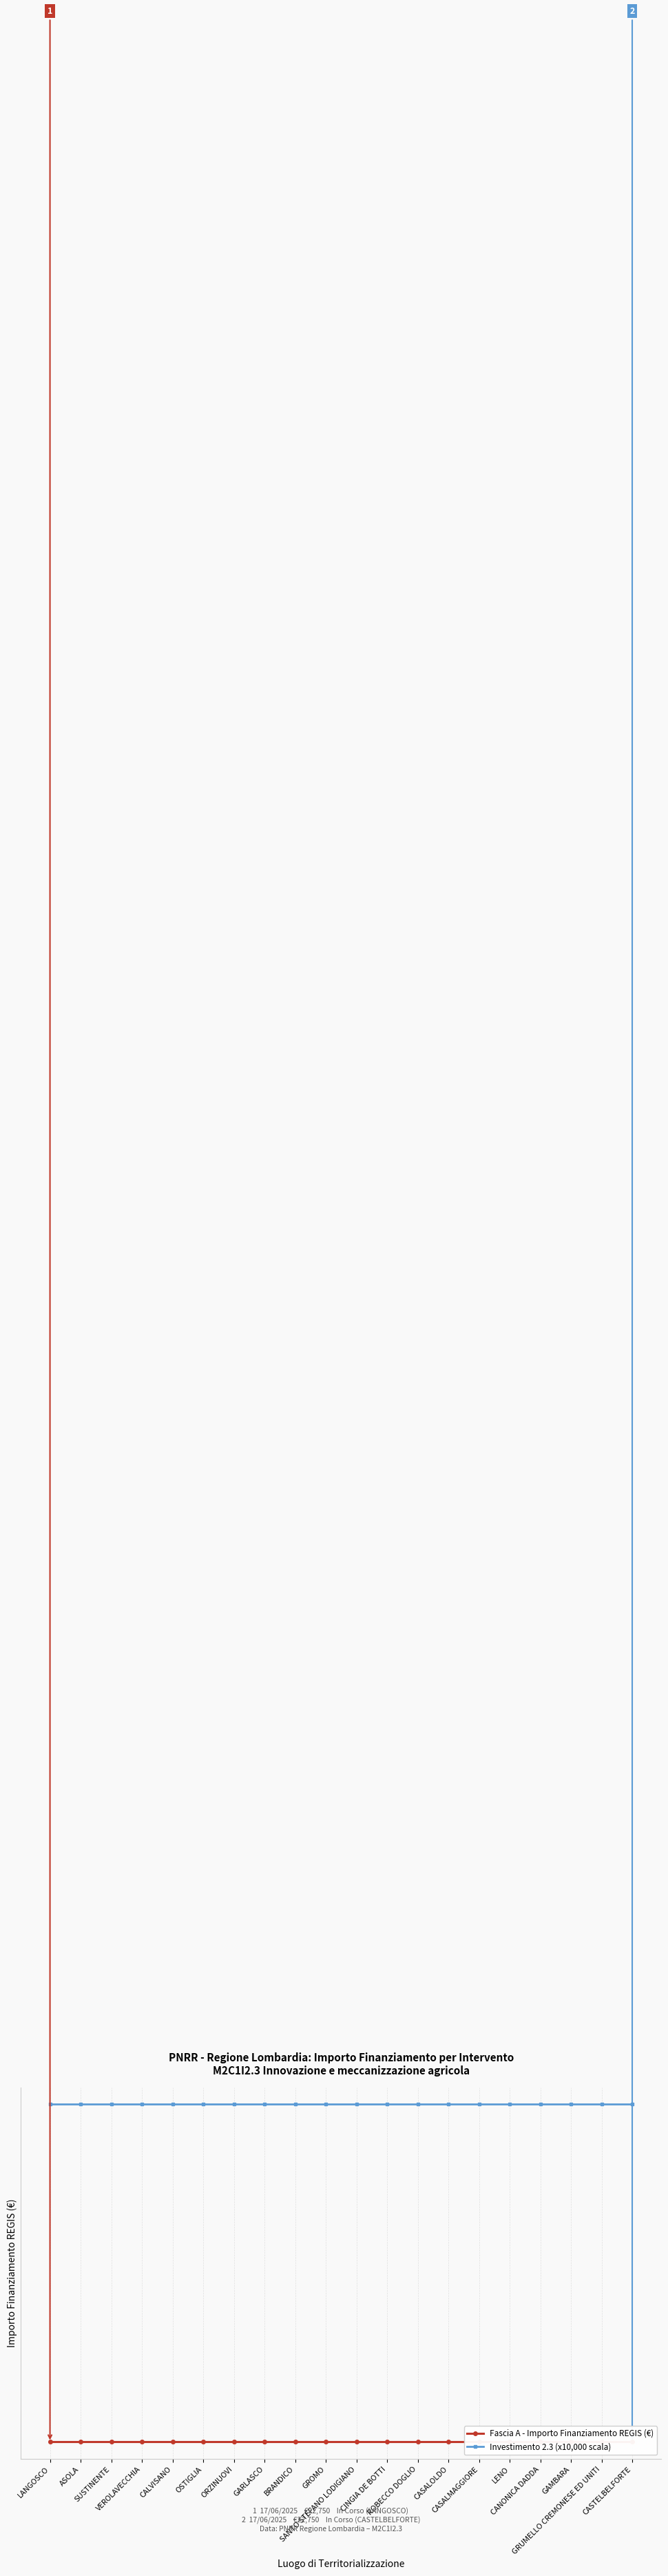

True or false: Fascia A - Importo Finanziamento REGIS (€) and Investimento 2.3 (x10,000 scala) intersect in this chart.

False